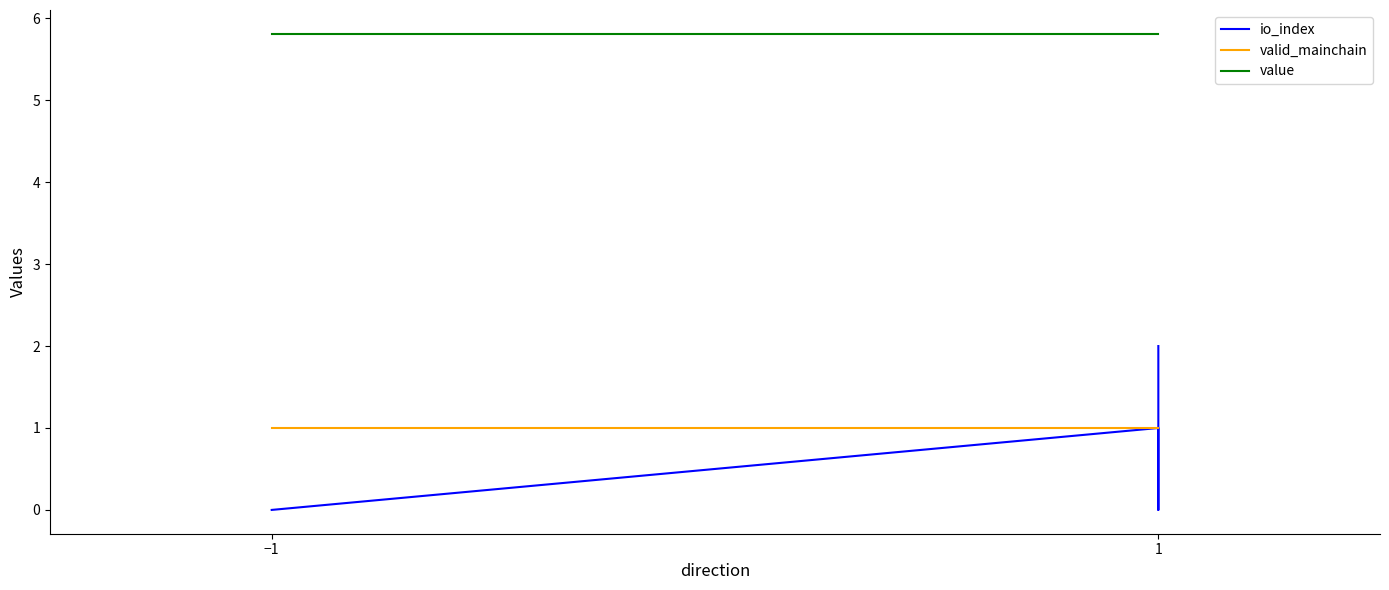

True or false: value has more than 2 points higher than both neighbors.

False